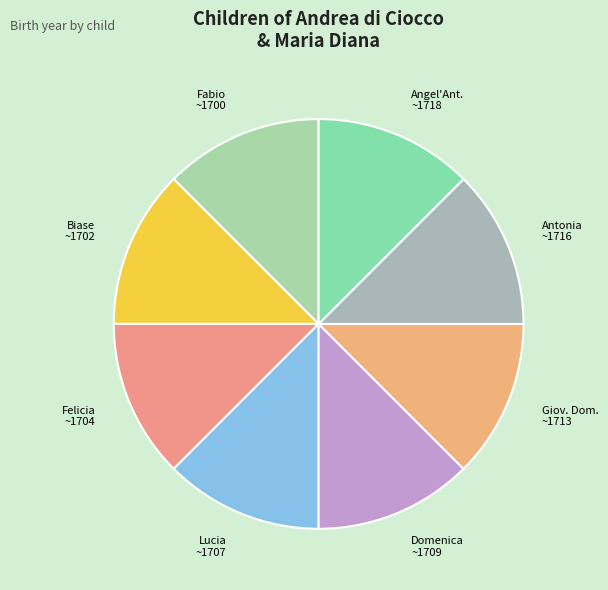

Is the sum of Biase ~1702 and Felicia ~1704 greater than half?

No